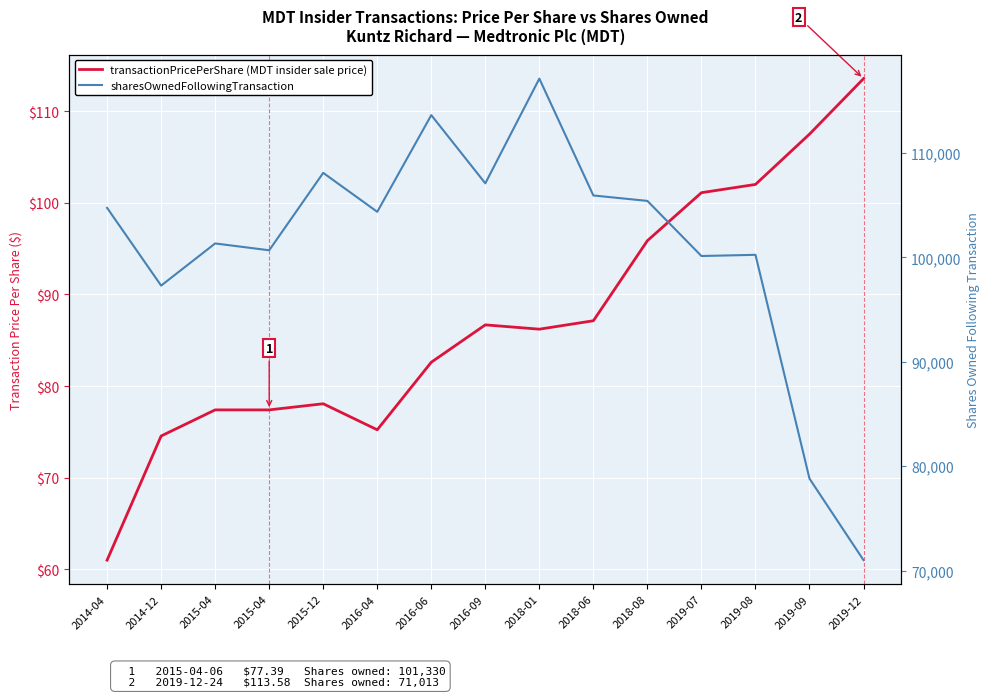

True or false: transactionPricePerShare and sharesOwnedFollowingTransaction intersect in this chart.

False